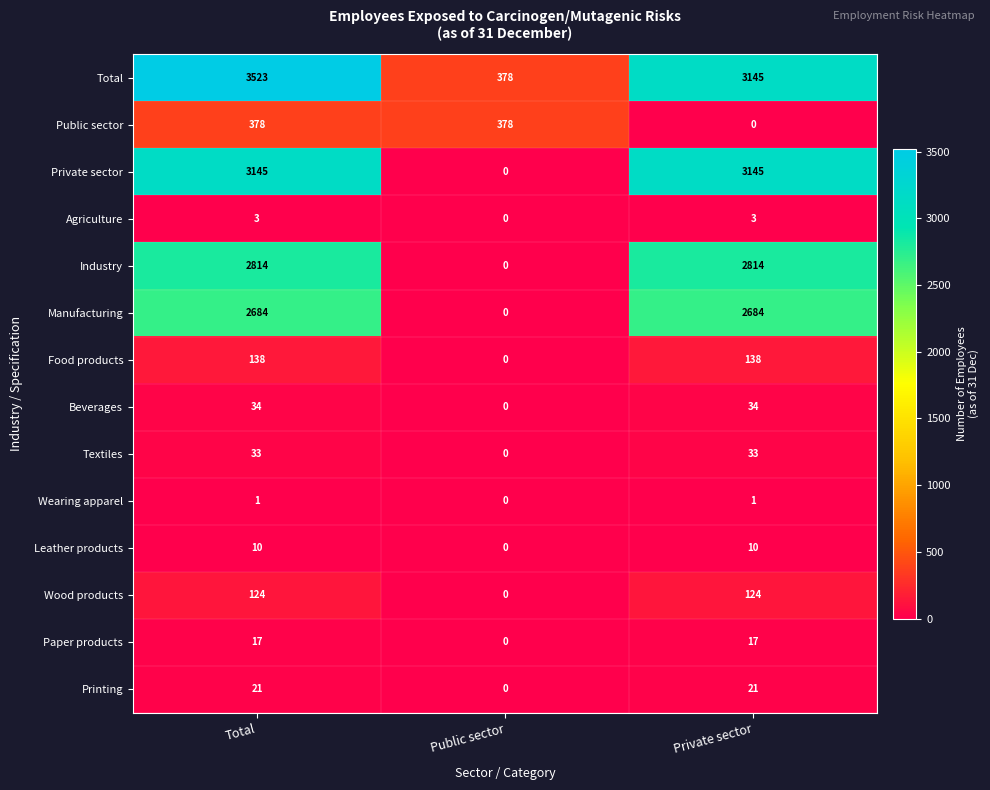

What is the total value across all series at Public sector?

756